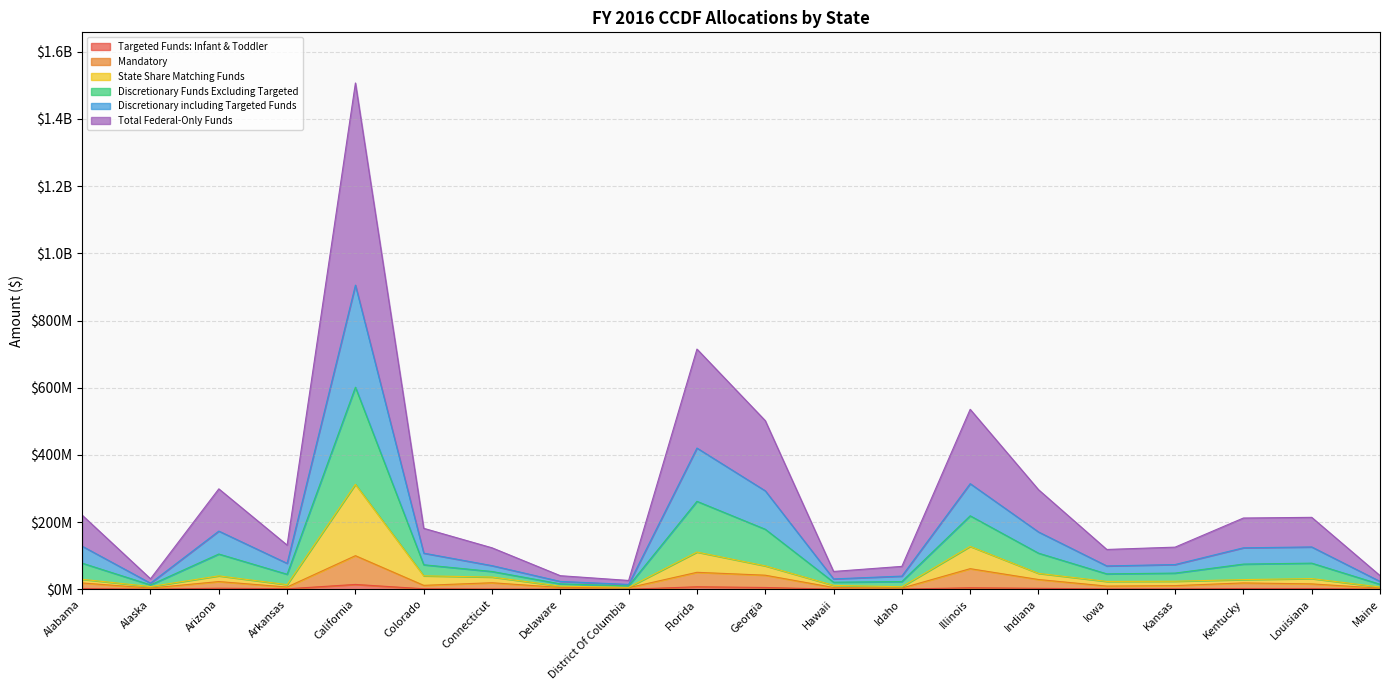

What is the greatest value displayed?

1506924467